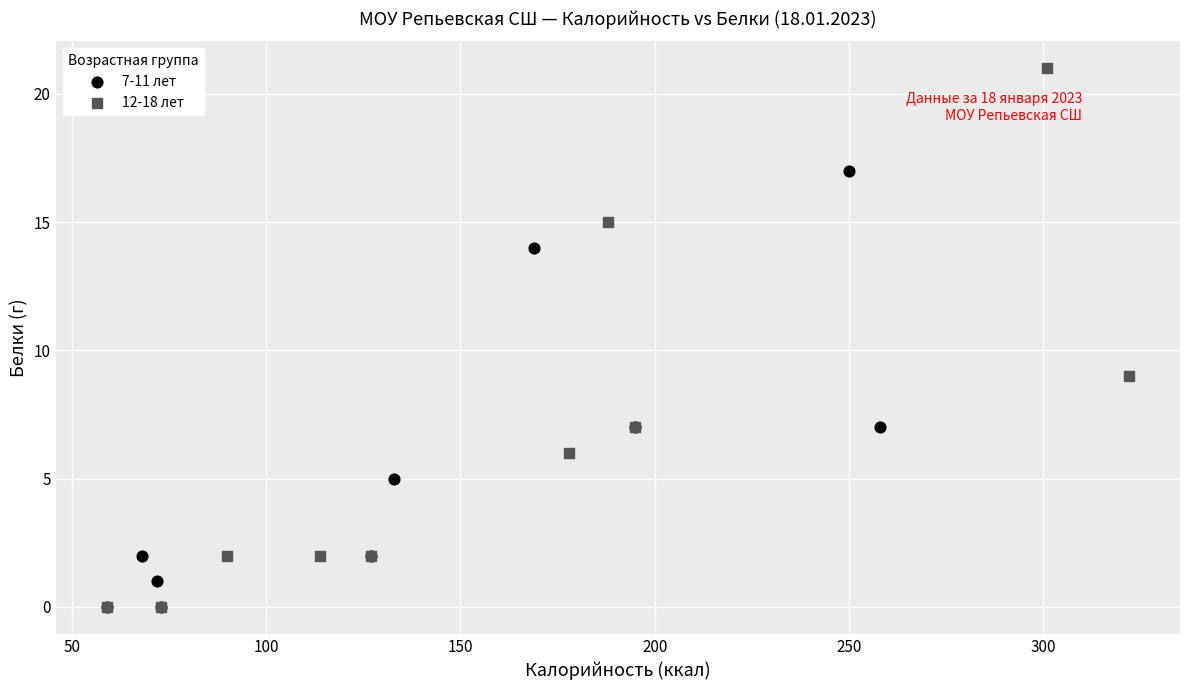

Which series contains the highest Y value?

12-18 лет